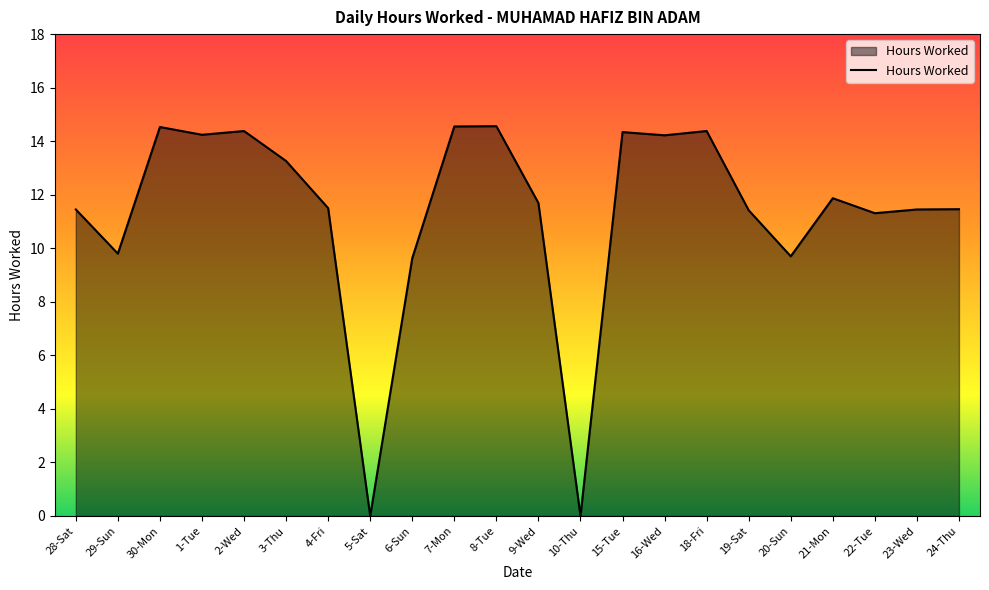

The value at 20-Sun is 17.3. True or false?

False